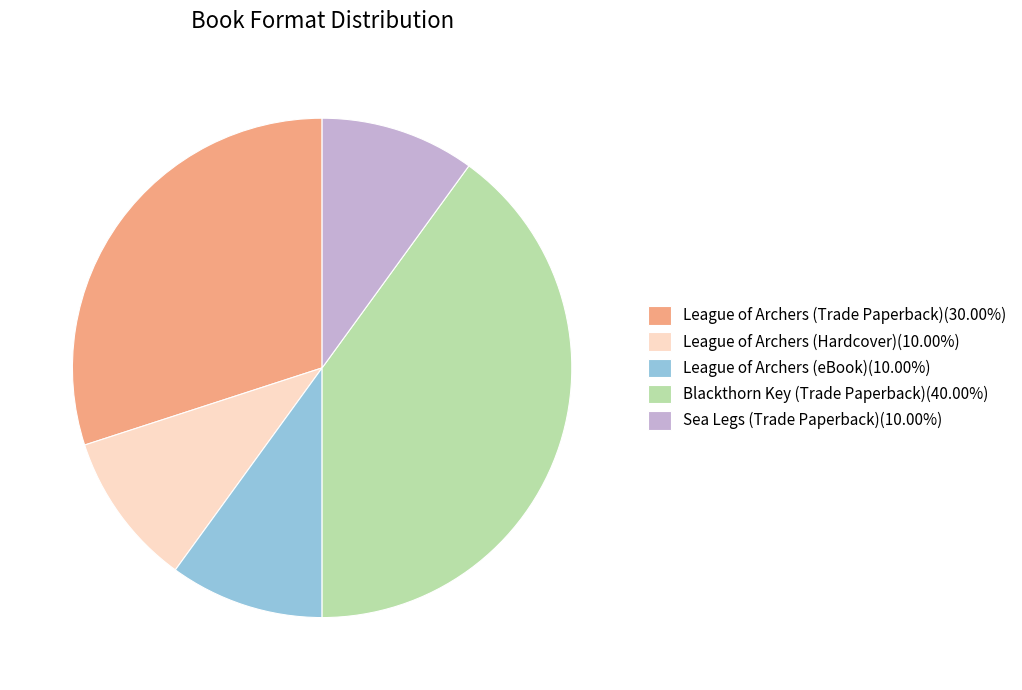

The Blackthorn Key (Trade Paperback) slice represents 40% of the pie. True or false?

True